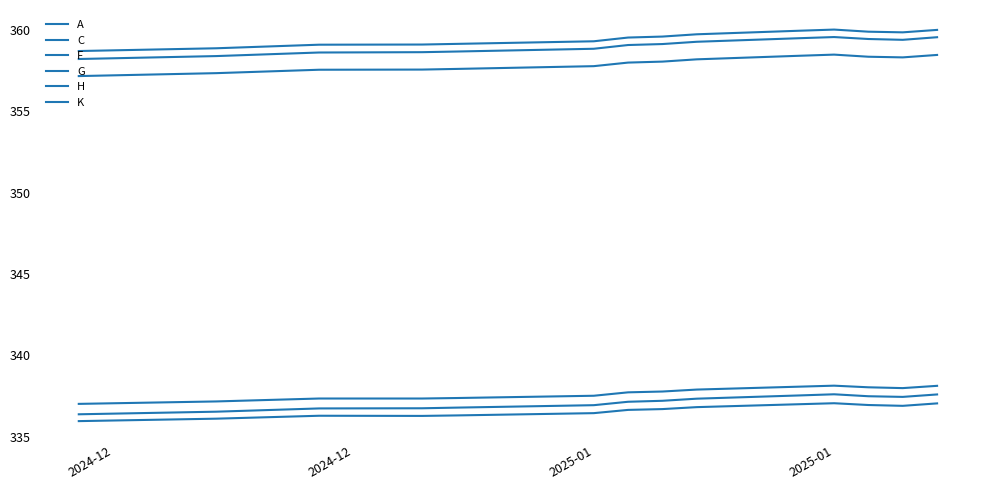

Is this an area chart (filled region under the line)?

No